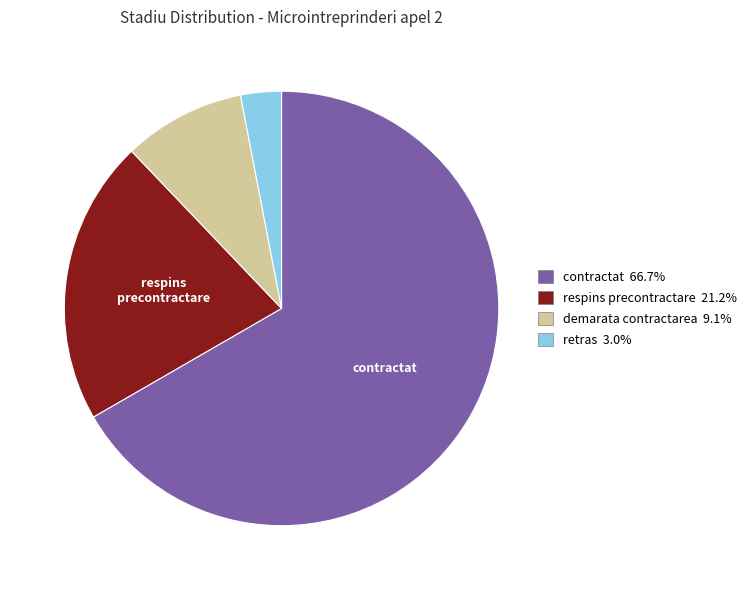

What is the ratio of the value at respins precontractare to the value at contractat?

0.3